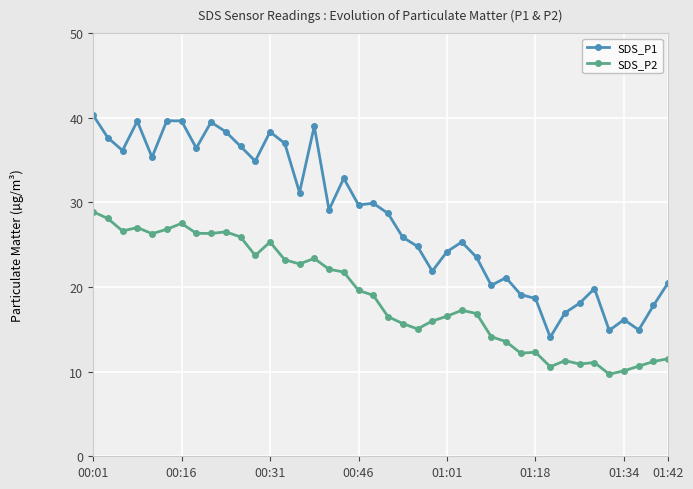

What is the value of the SDS_P2 point at the 13th from the left?

25.3